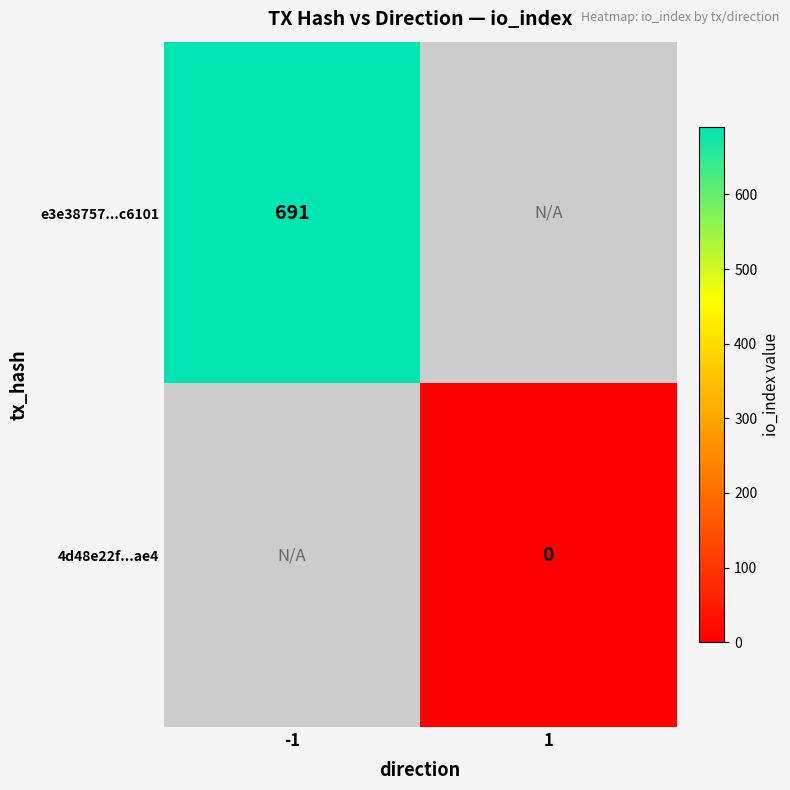

At which category does the chart reach its minimum across all series?

1